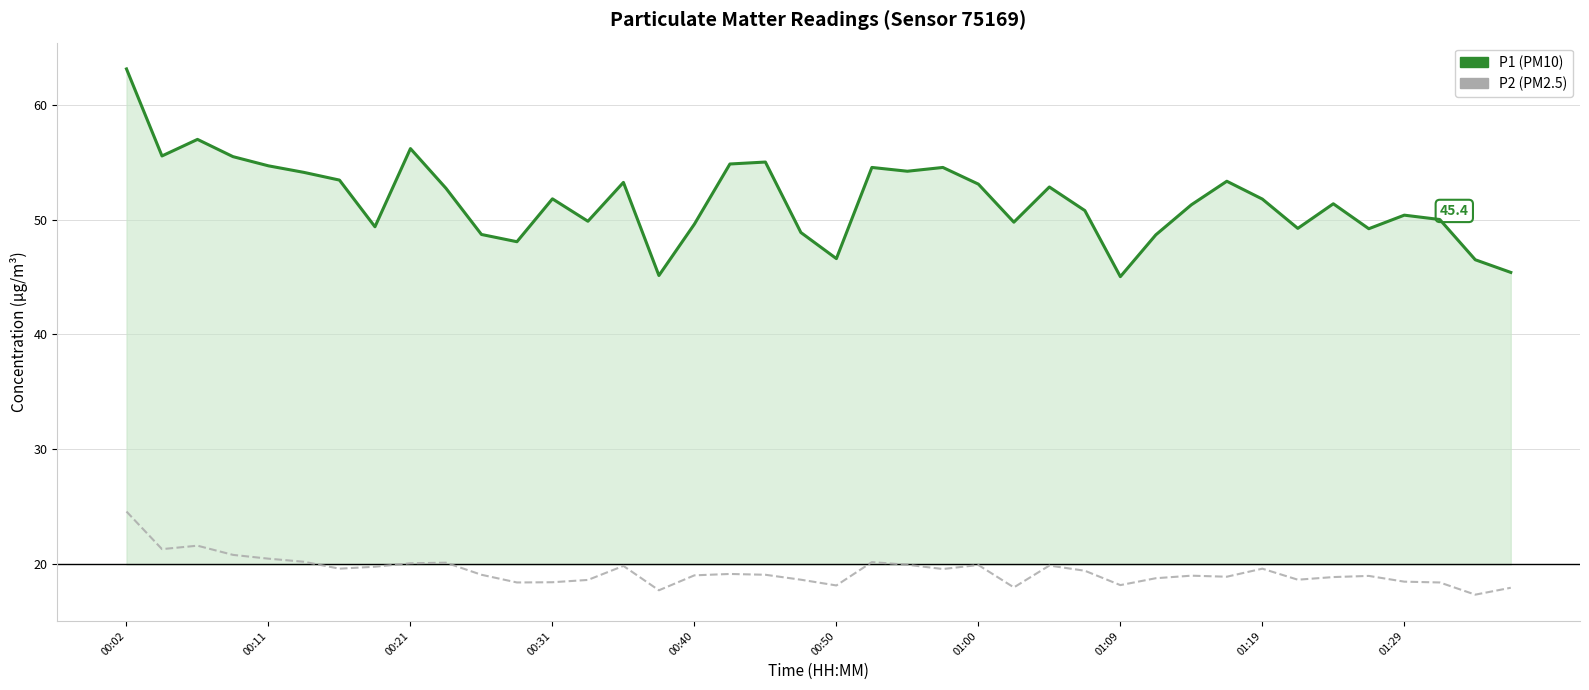

What is the maximum value shown in the chart?

63.1